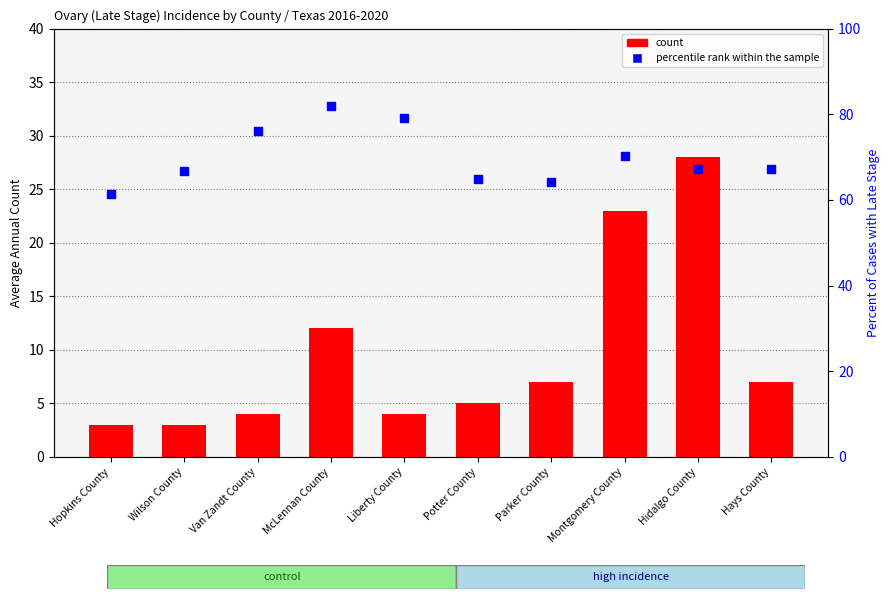

At which category is the sum across all series the highest?

Hidalgo County